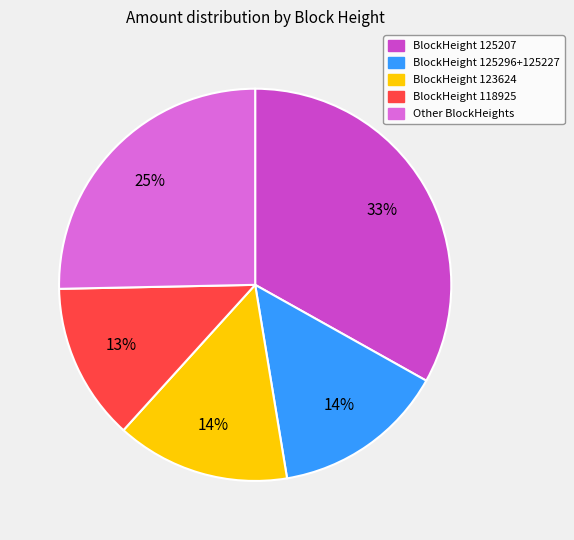

Is there a majority slice in this chart?

No